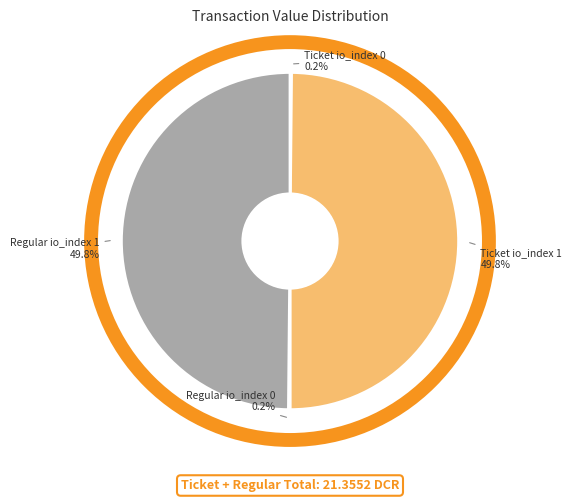

How much of the chart is everything except Ticket io_index 1?

50.2%